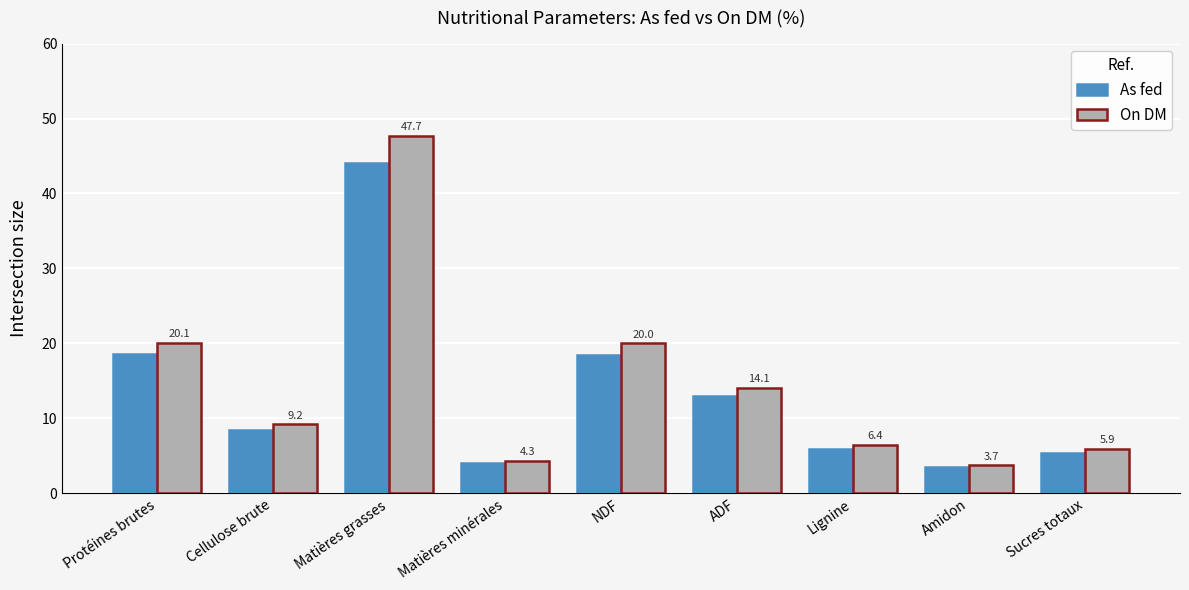

Is the value of On DM at Lignine greater than the value of As fed at Protéines brutes?

No